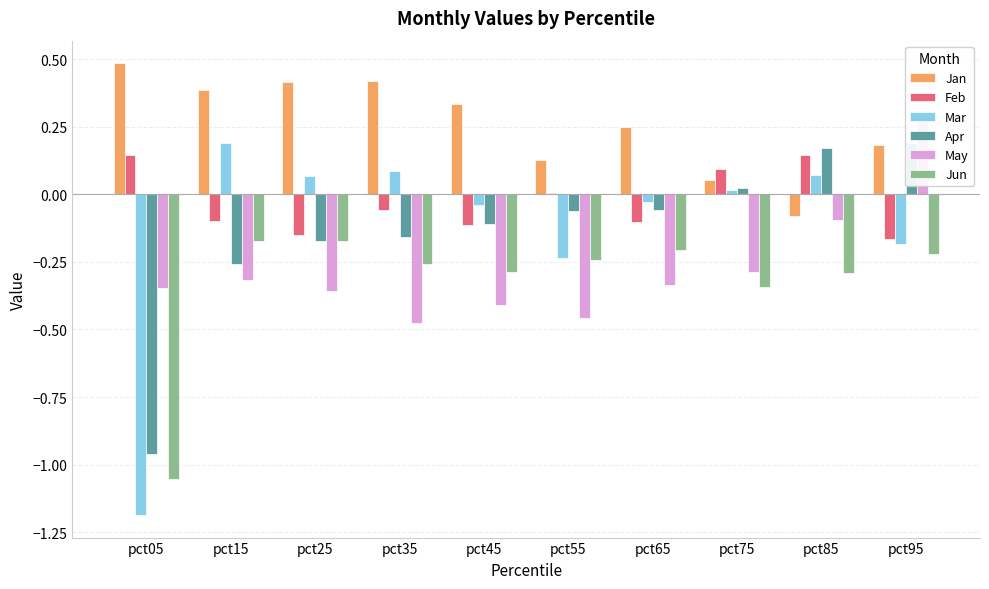

Read the Jan value at pct25.

0.4